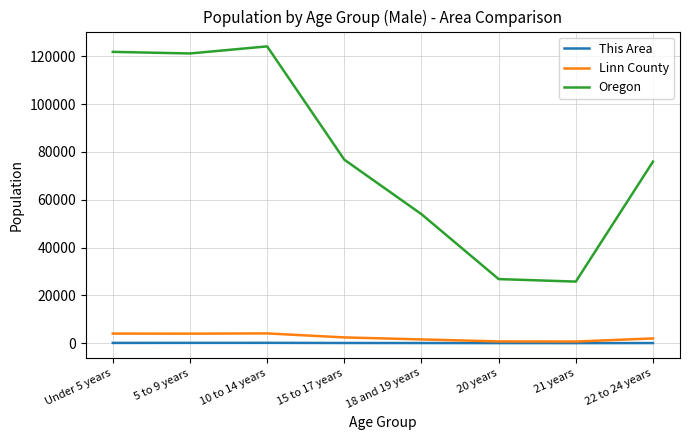

True or false: Linn County and Oregon intersect in this chart.

False